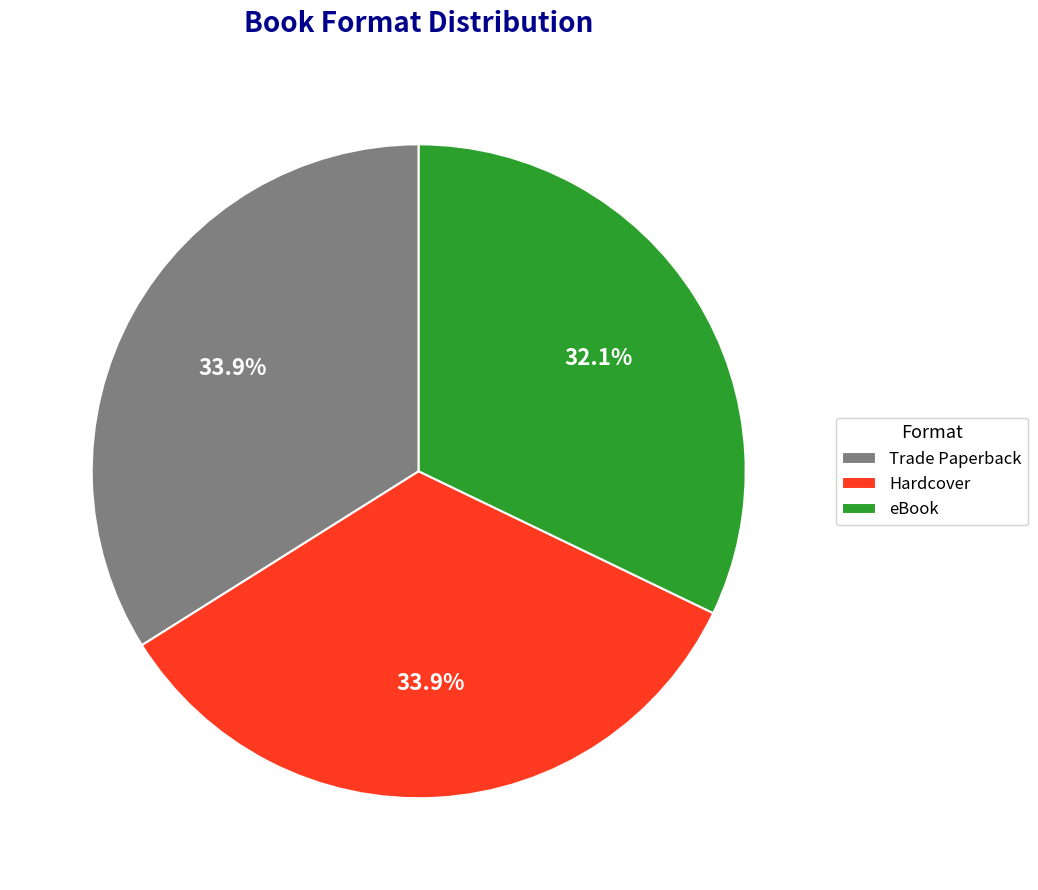

To the nearest percent, what is the combined percentage of Hardcover and Trade Paperback?

68%